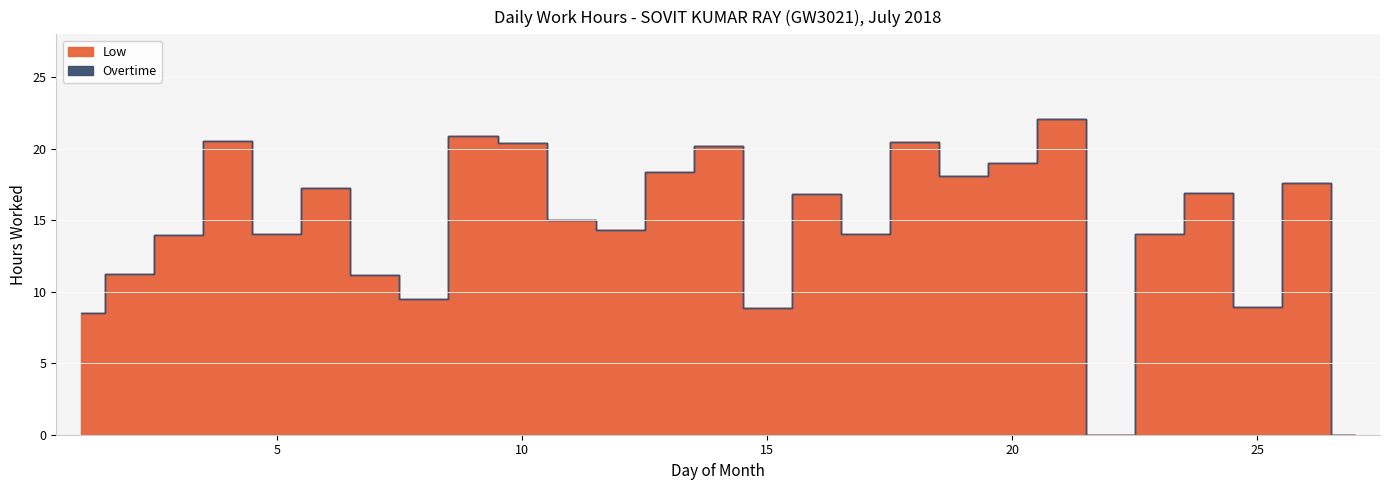

What is the total value across all series at 7?

11.1